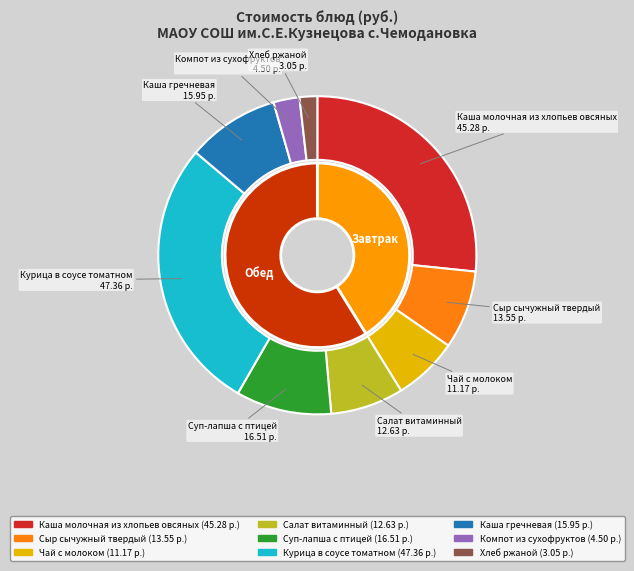

What portion of the pie excludes Каша гречневая?

90.6%